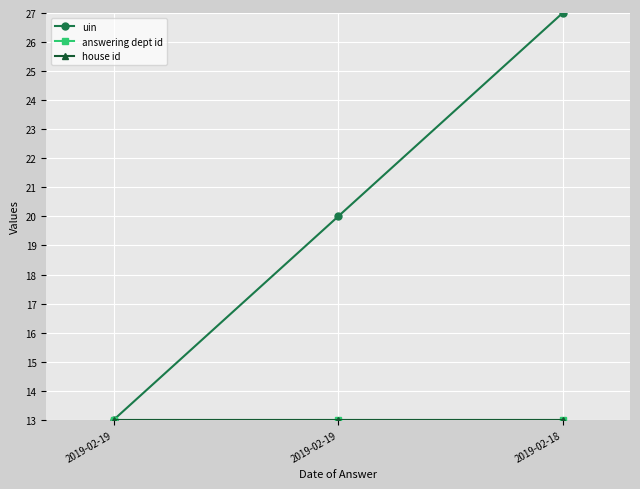

Is this an area chart (filled region under the line)?

No